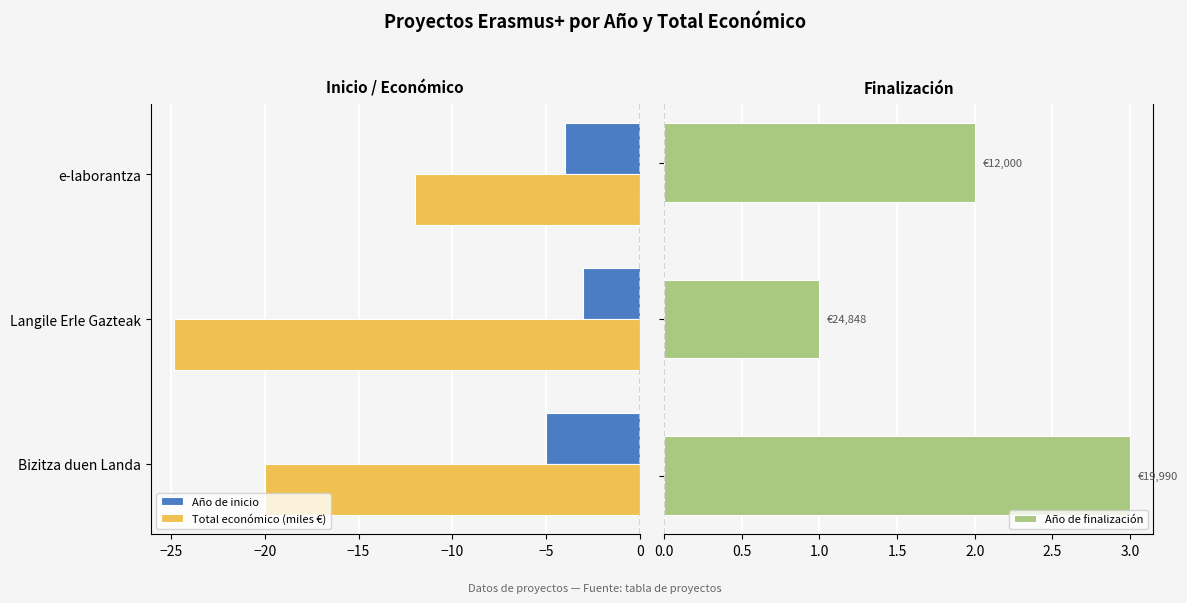

List the series in order of their overall mean, lowest first.

Total económico (miles €), Año de inicio, Año de finalización